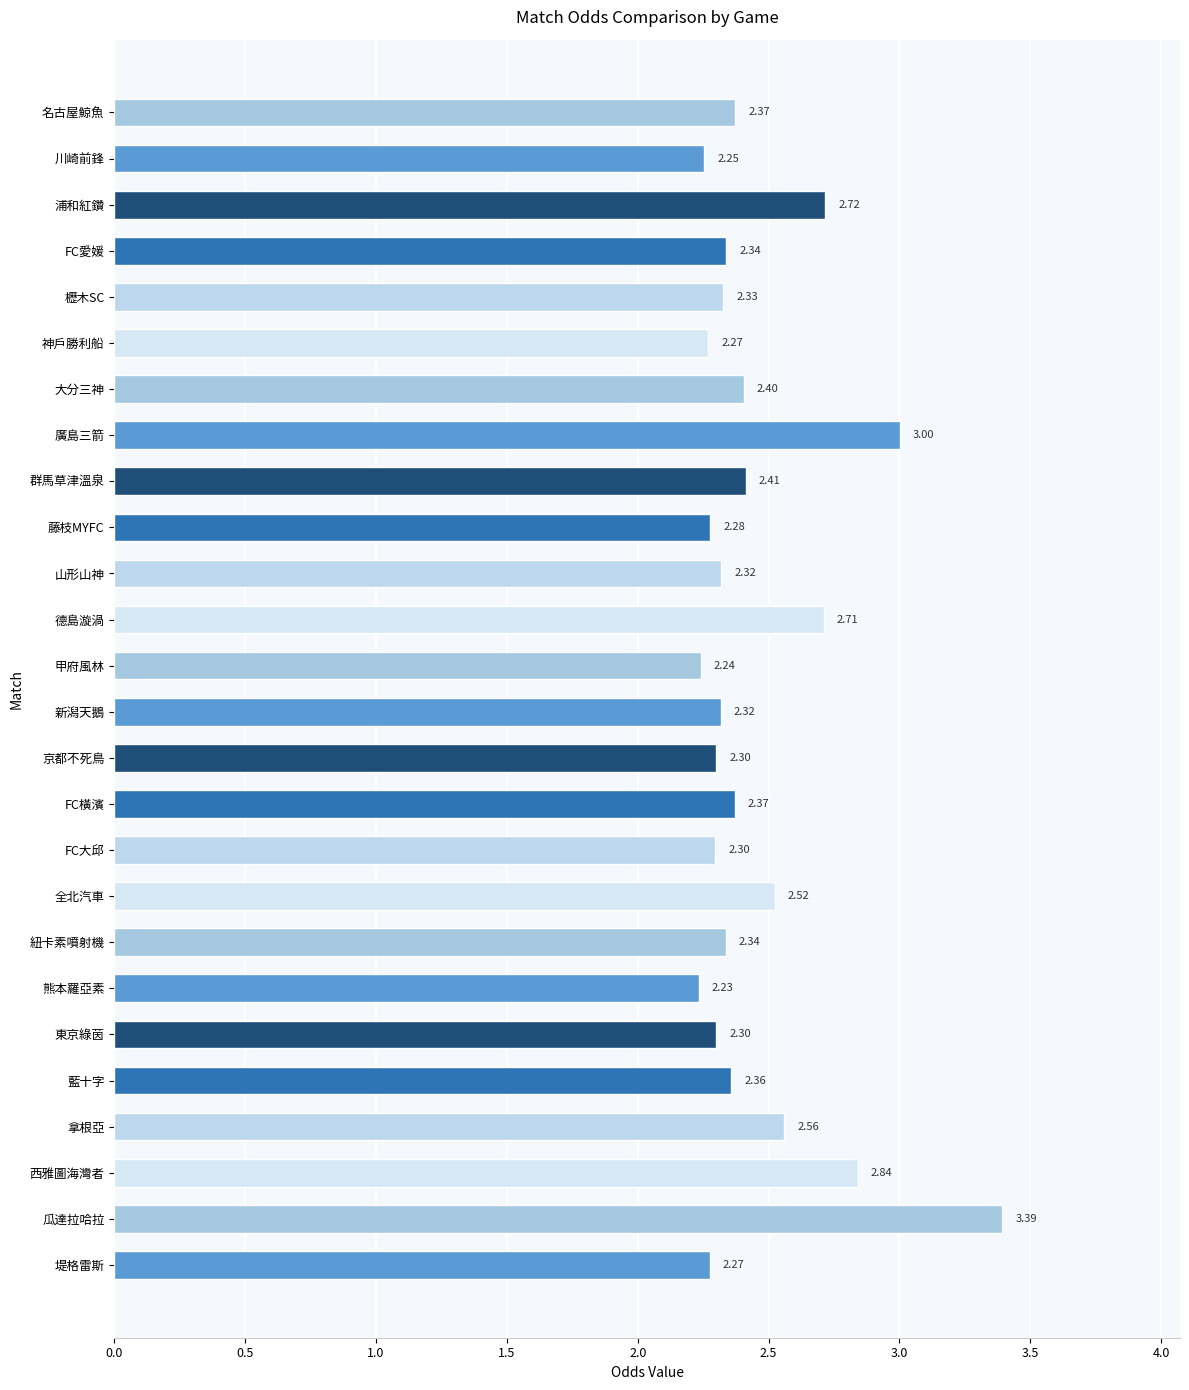

What is the difference between the maximum and minimum values?

1.2